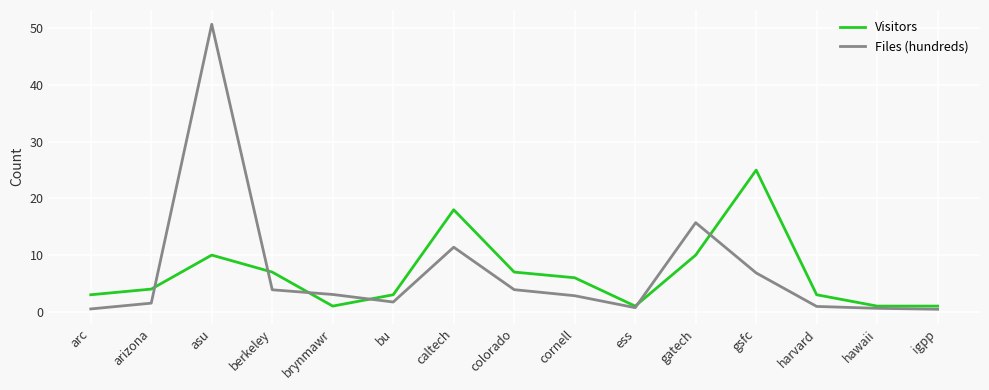

True or false: Visitors has more than 0 interior local peaks.

True